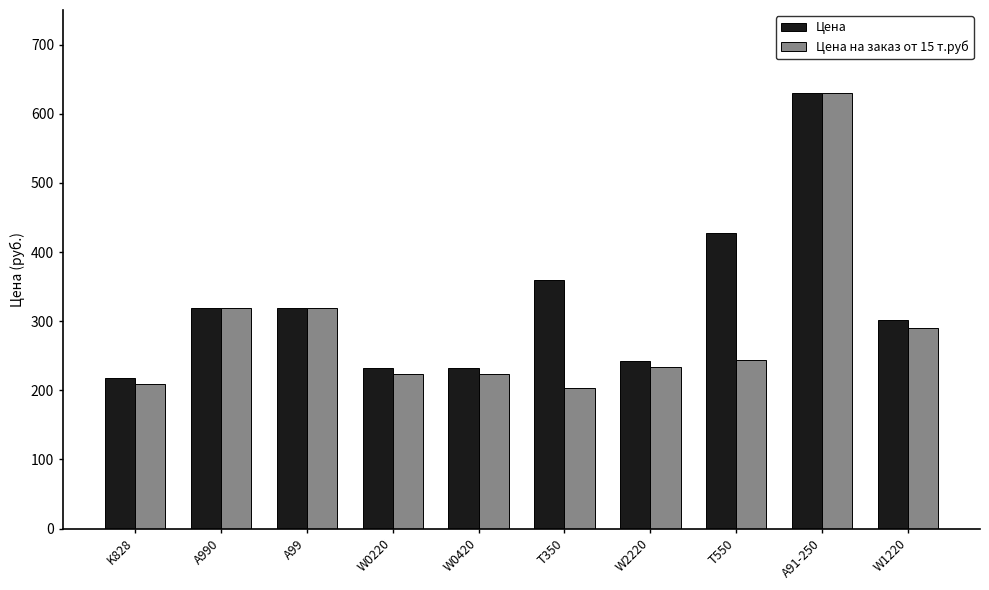

True or false: Цена на заказ от 15 т.руб has a value of 308 at W0220.

False